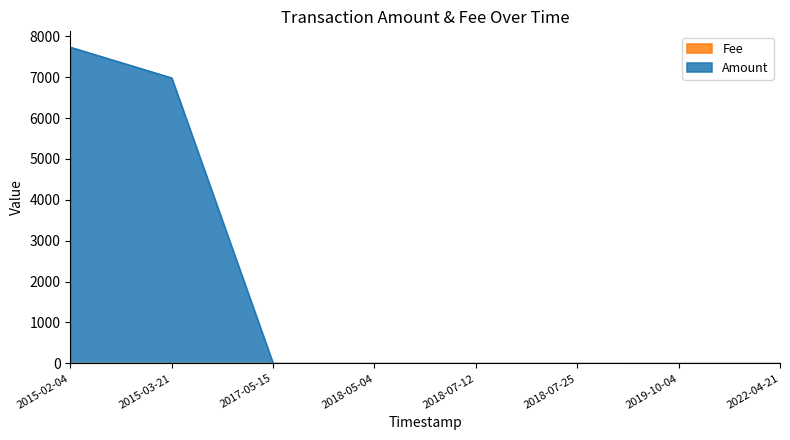

What is the value of the Fee point at the 1st from the left?

1.0